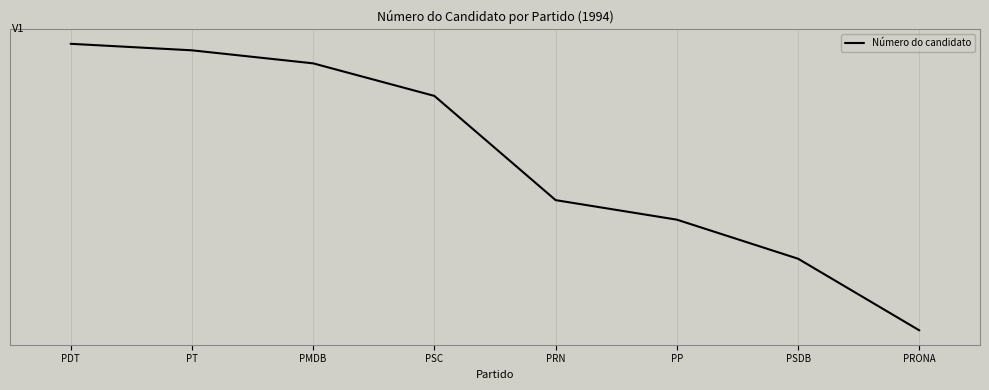

Which category has the highest value across all series?

PDT